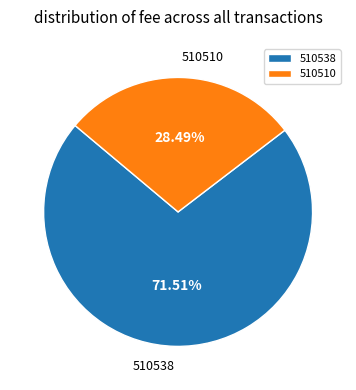

Do 510538 and 510510 together represent more than half of the pie?

Yes